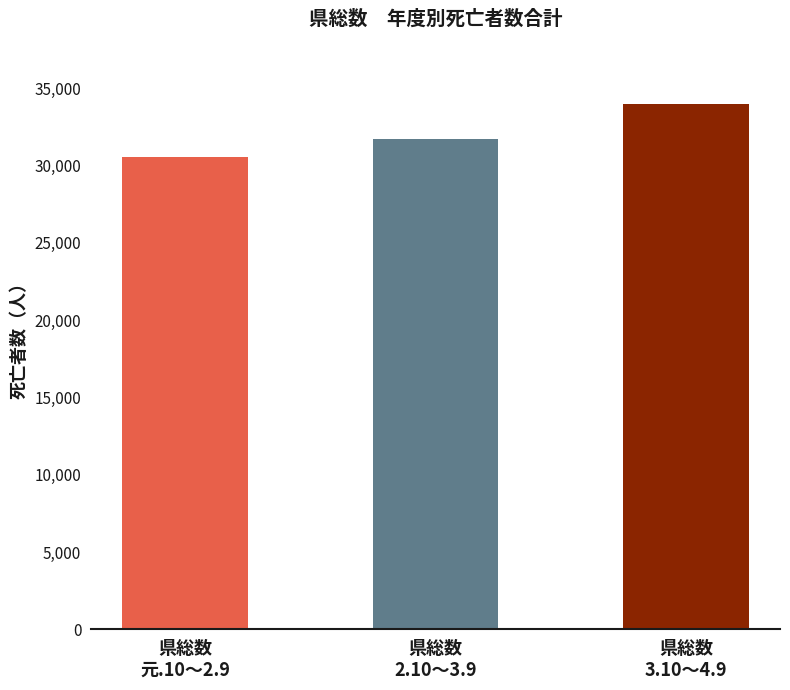

At which label is the value closest to 32242?

県総数
2.10～3.9